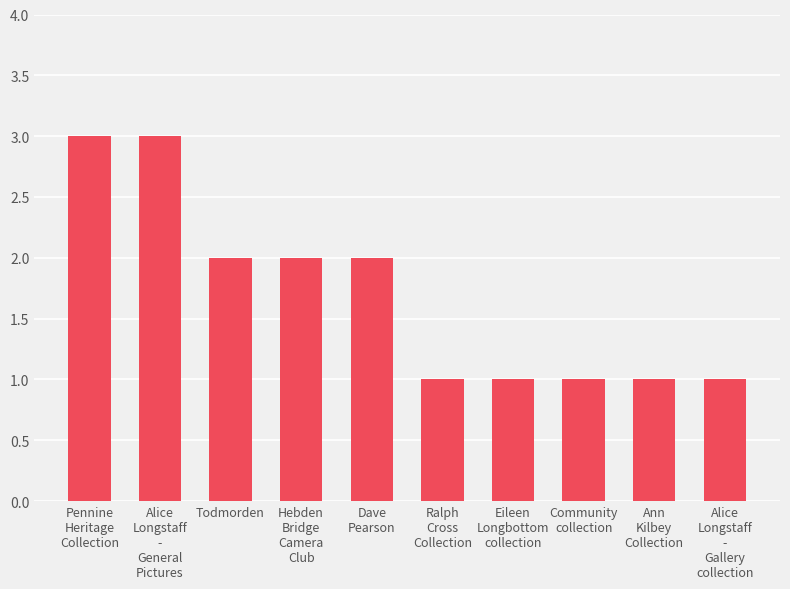

What is the sum of all values?

17